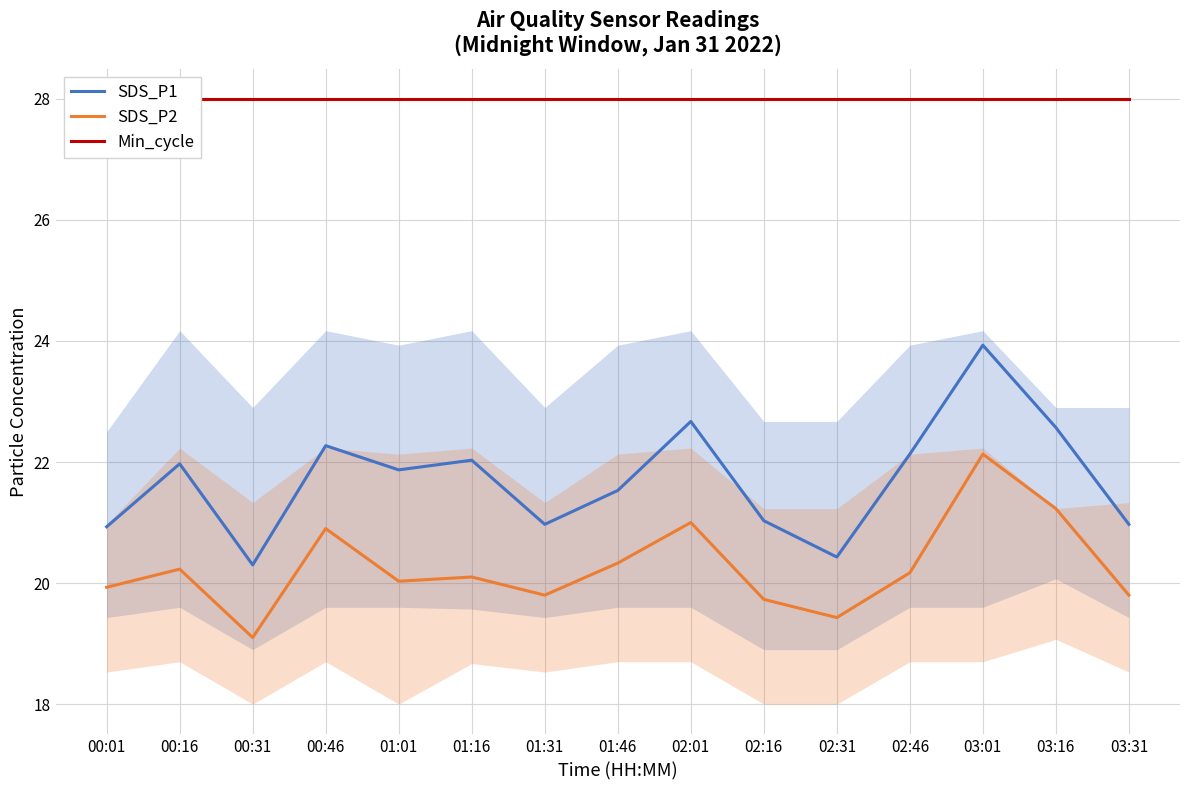

What is the approximate value of SDS_P1 at 00:46?

22.3